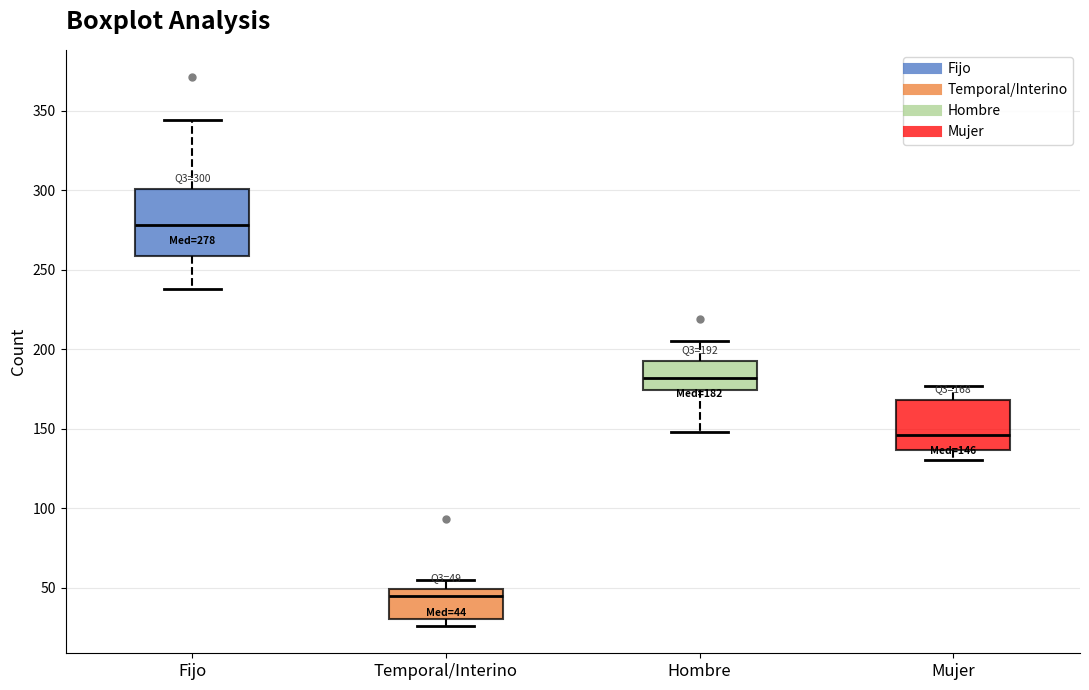

Which box has the highest median line?

Fijo